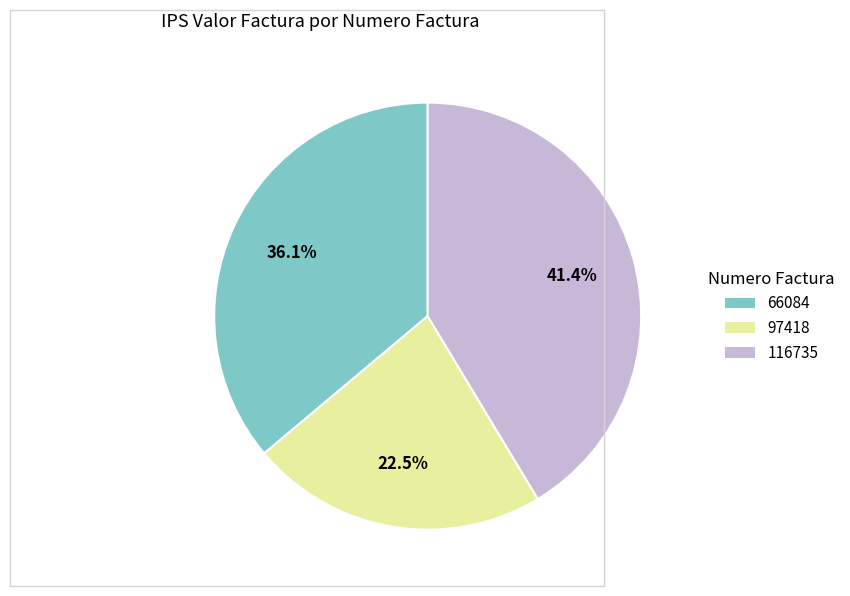

The 66084 slice represents 49% of the pie. True or false?

False